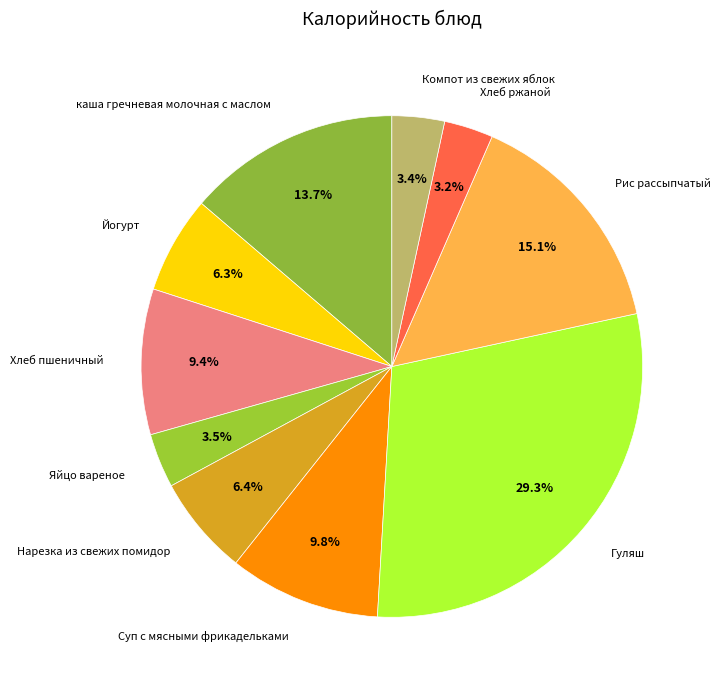

To the nearest percent, what is the average slice percentage?

10%